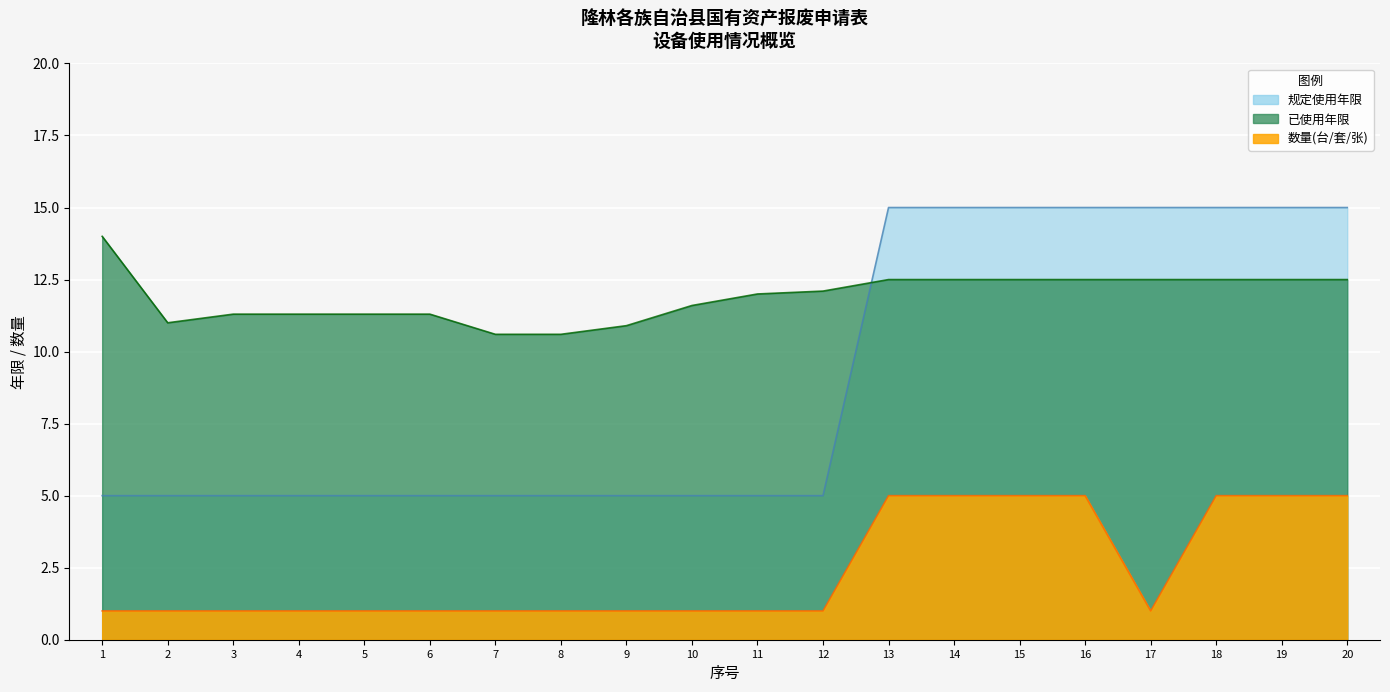

Is the value of 已使用年限 at 8 greater than the value of 数量(台/套/张) at 2?

Yes